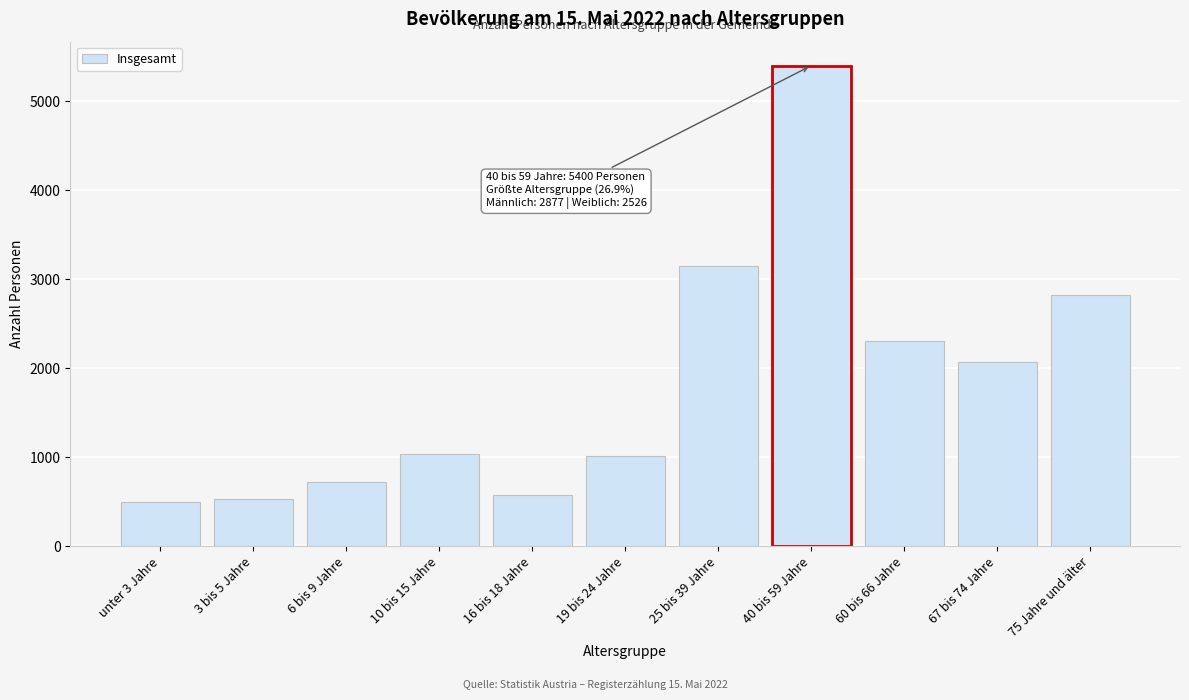

What is the label of the 5th bar from the left?

16 bis 18 Jahre